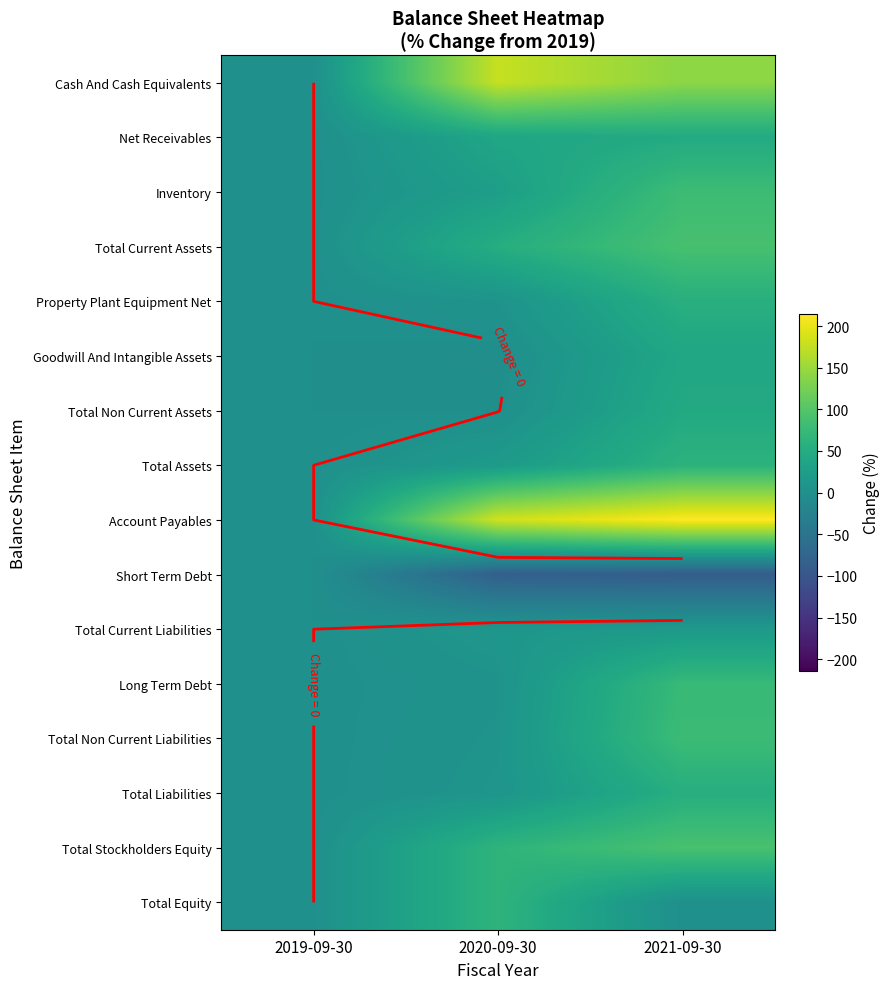

At how many categories does at least one series exceed 32?

2